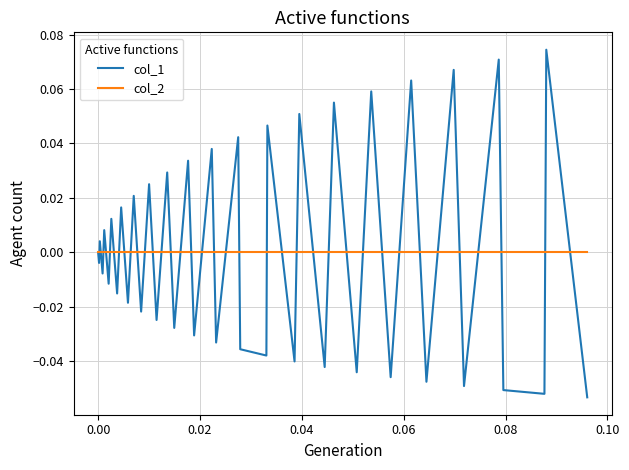

Which series has the largest range (max minus min)?

col_1